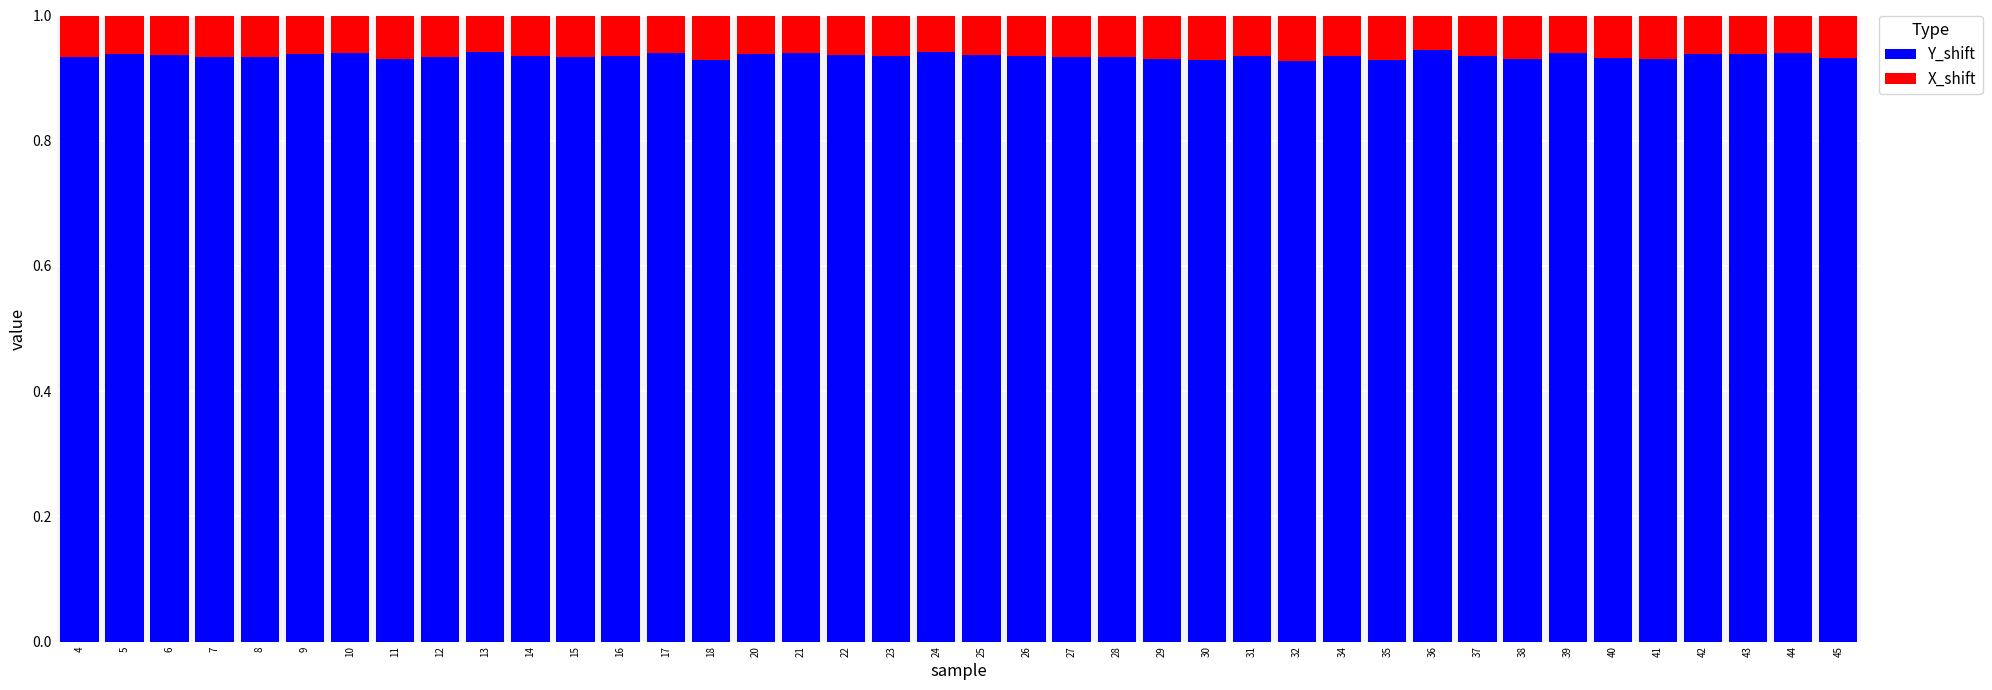

True or false: Y_shift has a value of 0.4 at 5.

False